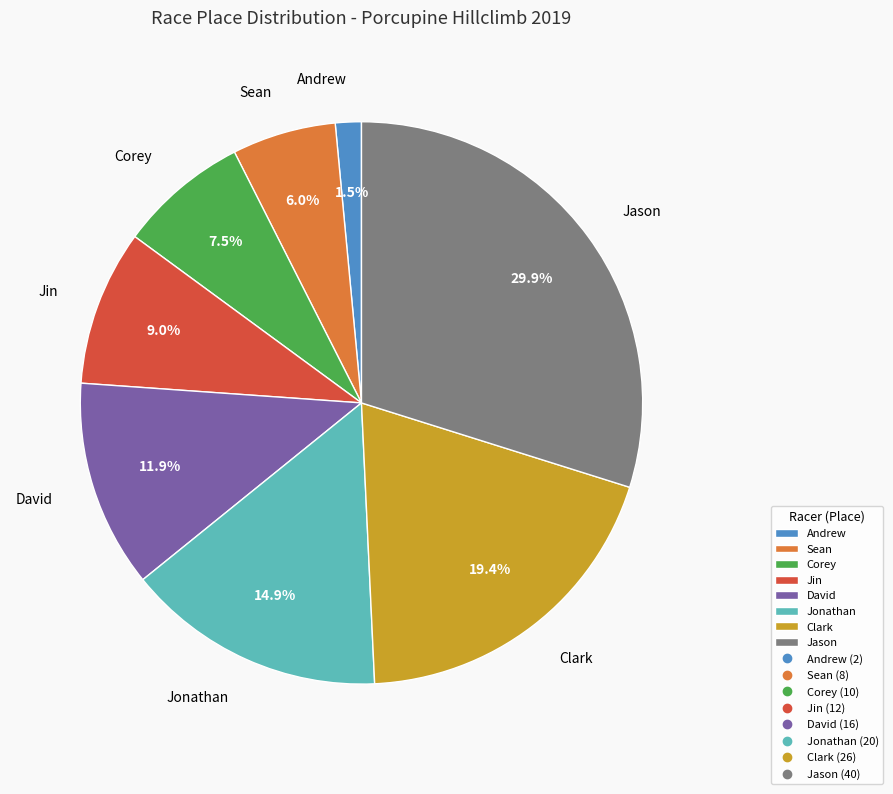

What percentage is NOT represented by Clark?

80.6%